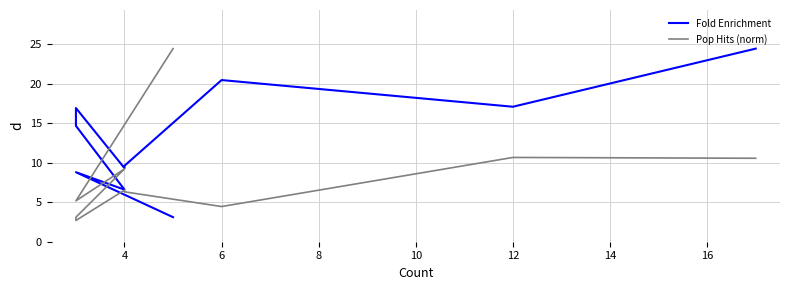

Is the value of Fold Enrichment at 18 greater than the value of Pop Hits (norm) at 8?

Yes